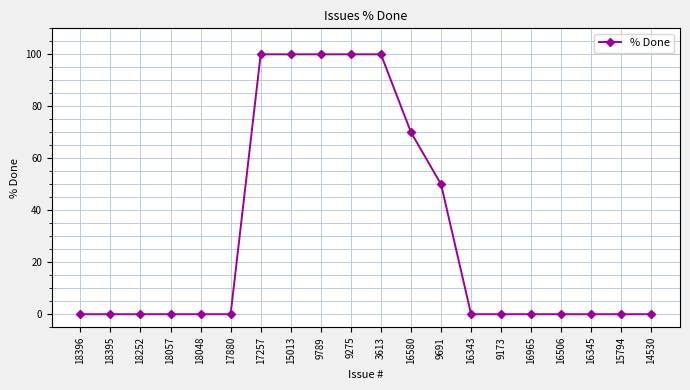

What is the label of the 11th point from the left?

3613